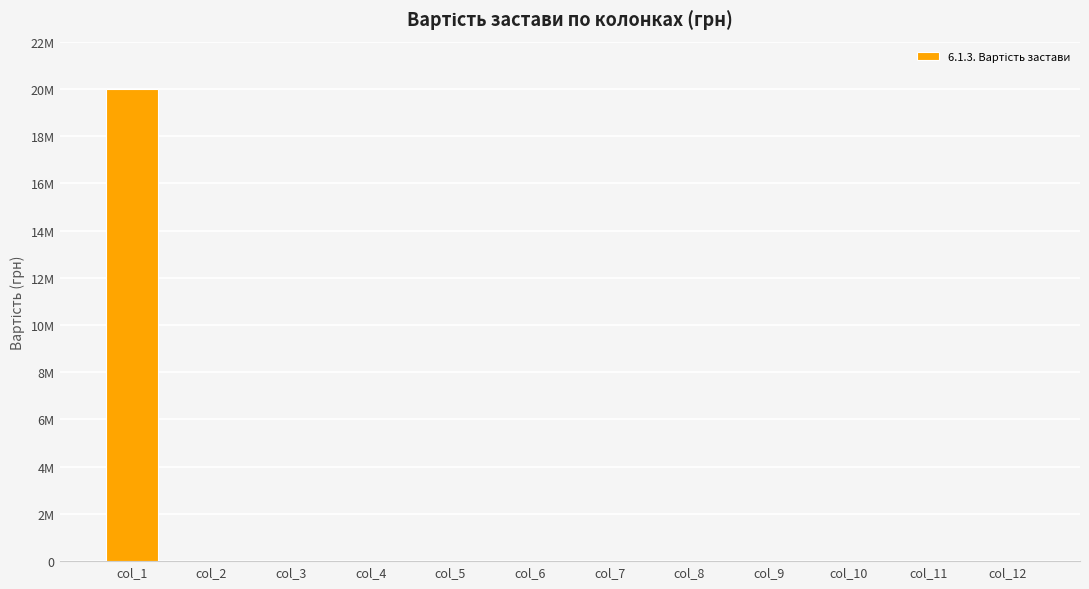

Rank the categories by value from lowest to highest.

col_2, col_3, col_4, col_5, col_6, col_7, col_8, col_9, col_10, col_11, col_12, col_1